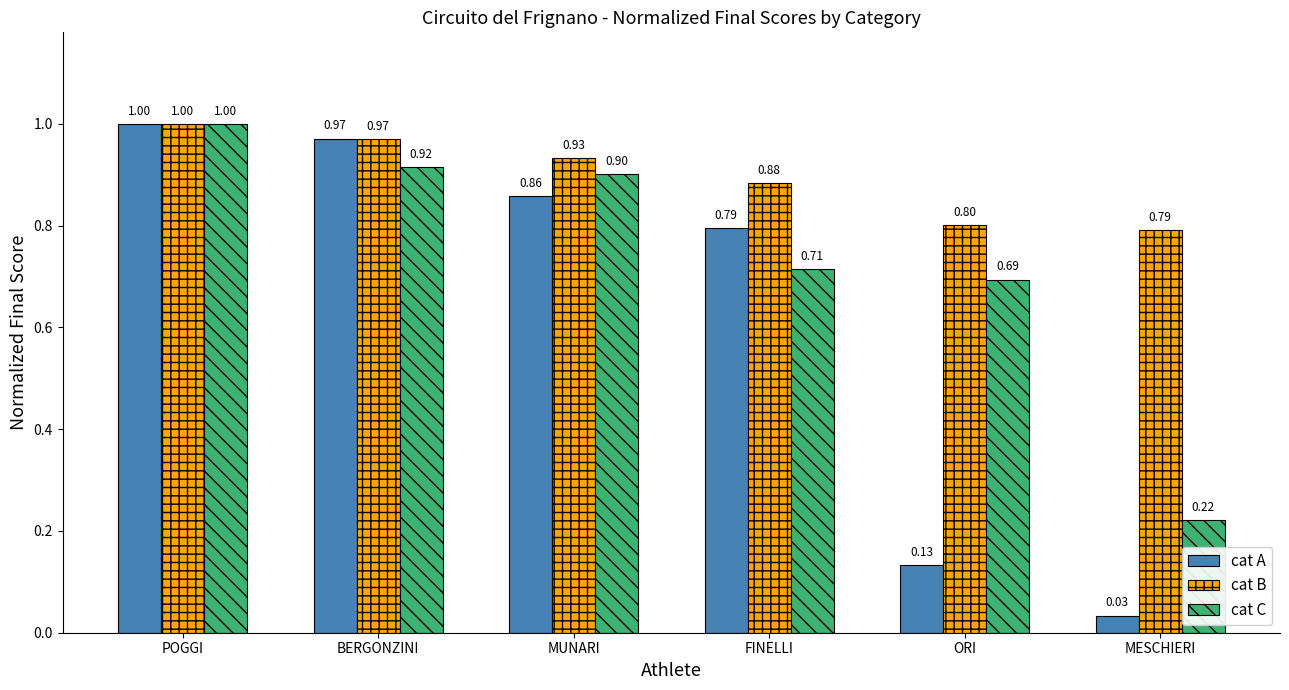

At MESCHIERI, list the series in order from smallest to largest.

cat A, cat C, cat B